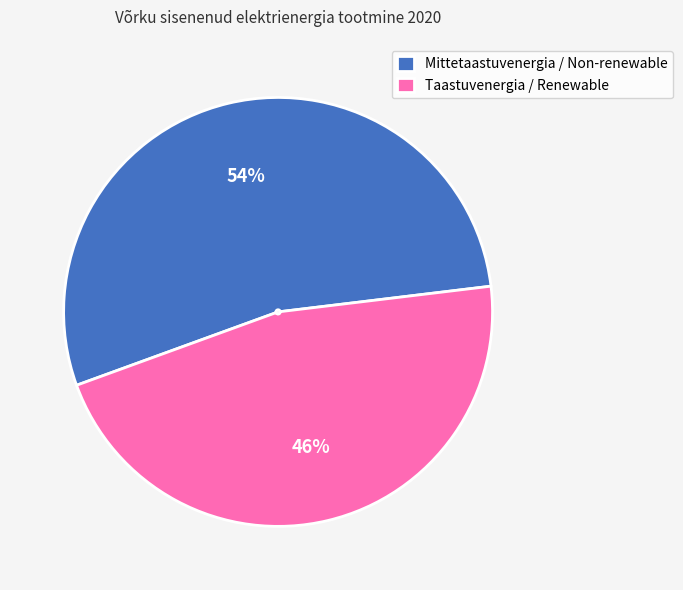

To the nearest percent, what portion does Taastuvenergia / Renewable represent?

46%